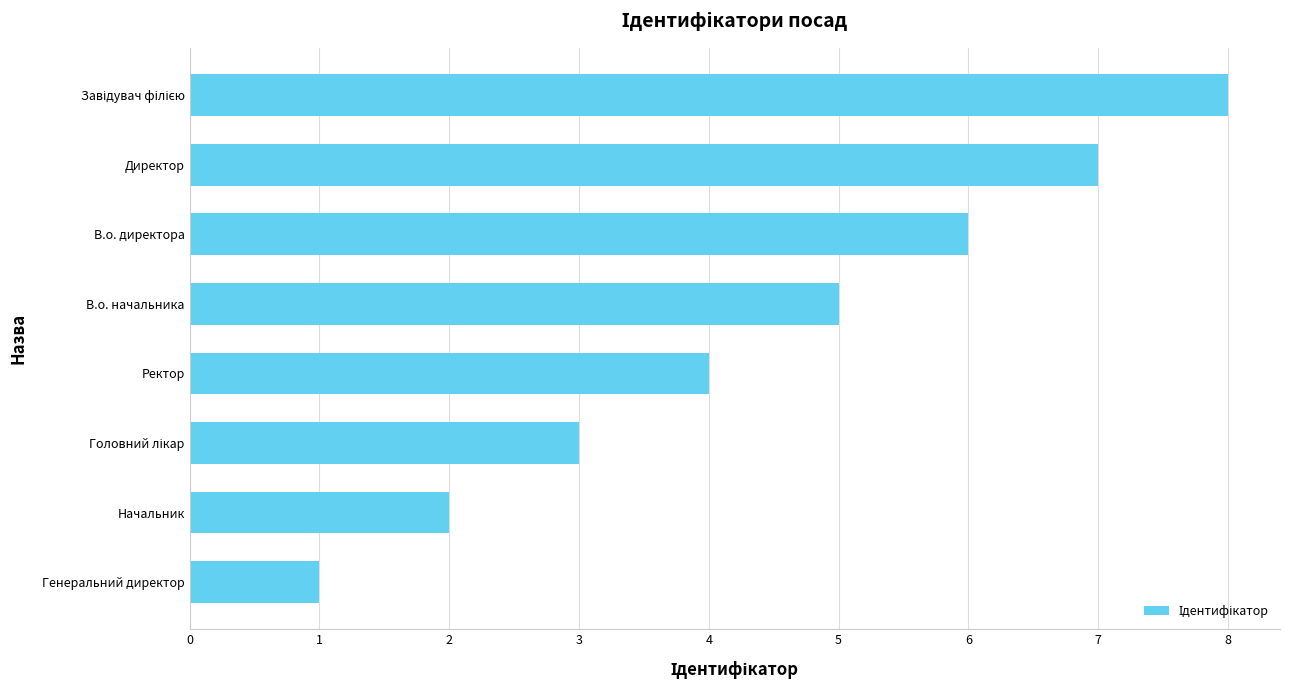

Where is the data nearest to the value 4?

Ректор